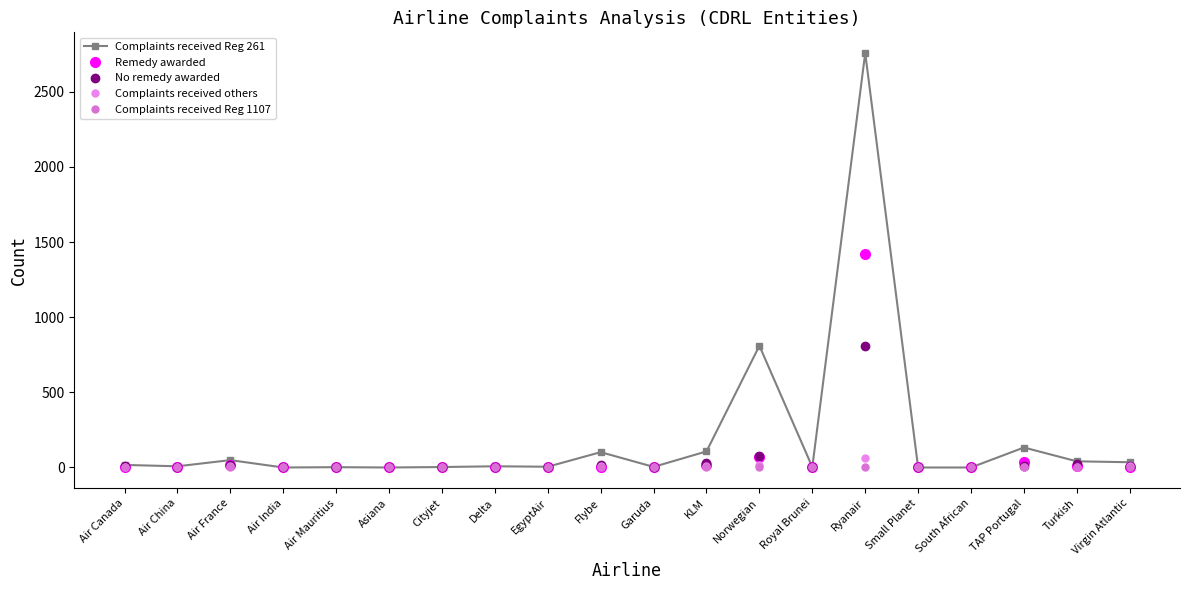

Which series has the largest total across all categories?

Complaints received Reg 261